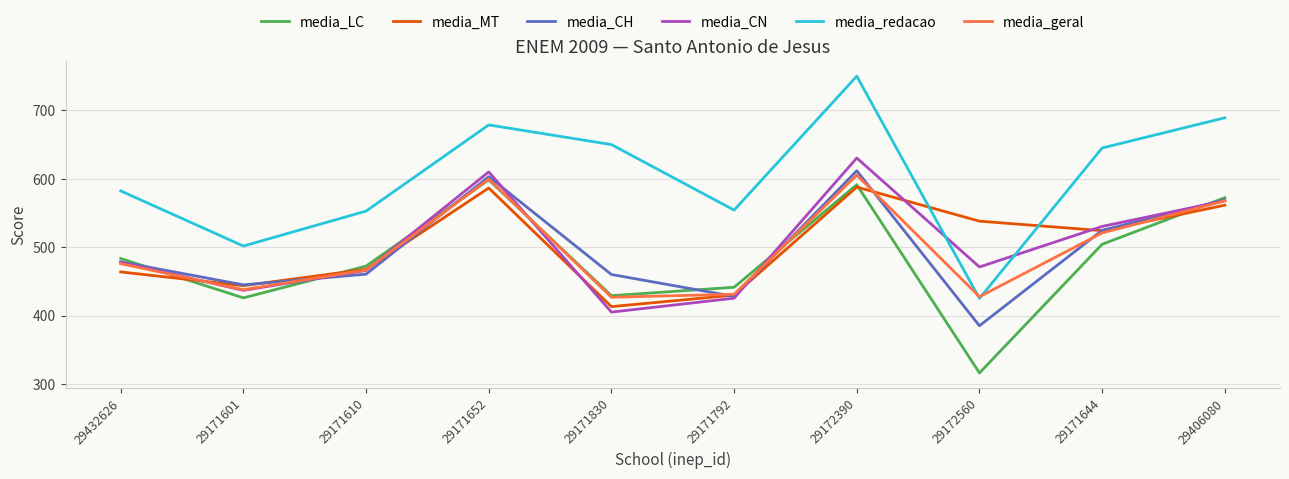

Is this an area chart (filled region under the line)?

No